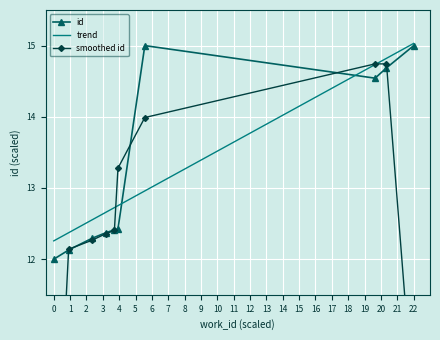

How many intersections are there between trend and smoothed id?

2